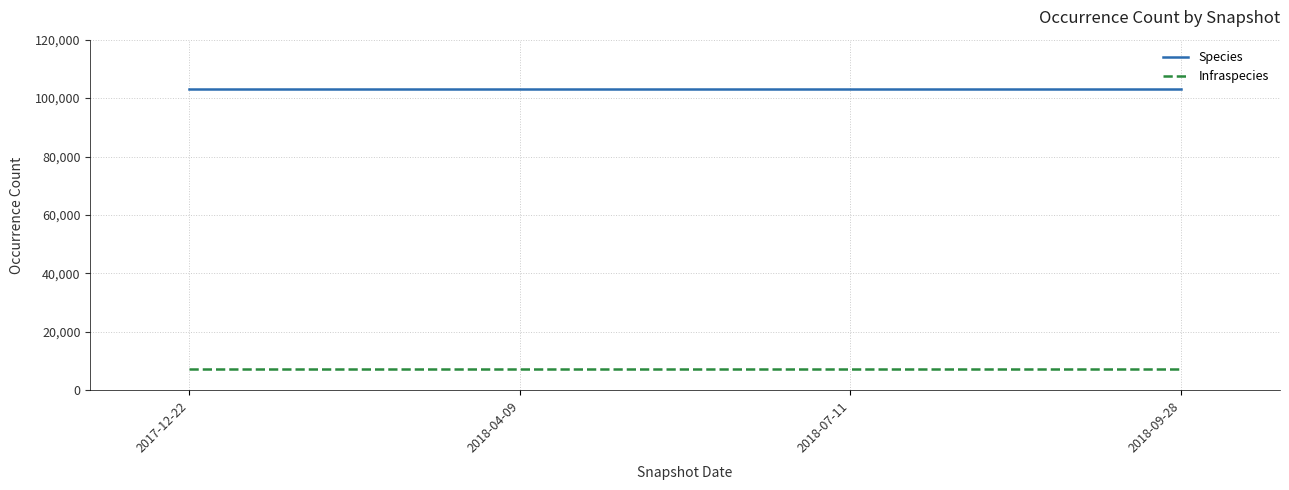

How many categories are shown in the chart?

4